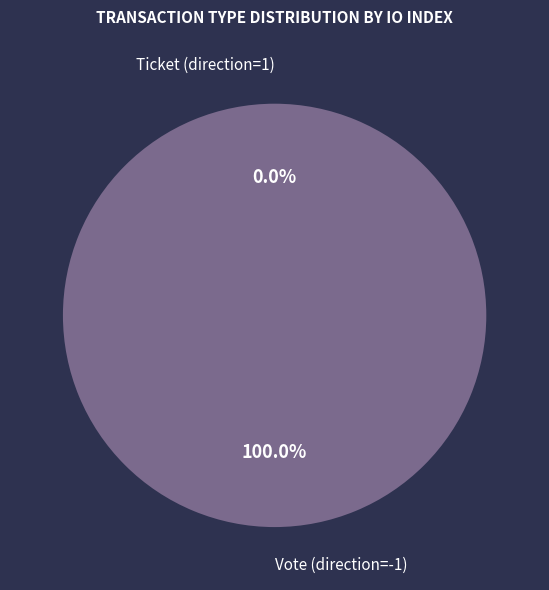

What is the change in value from Vote (direction=-1) to Ticket (direction=1)?

-1